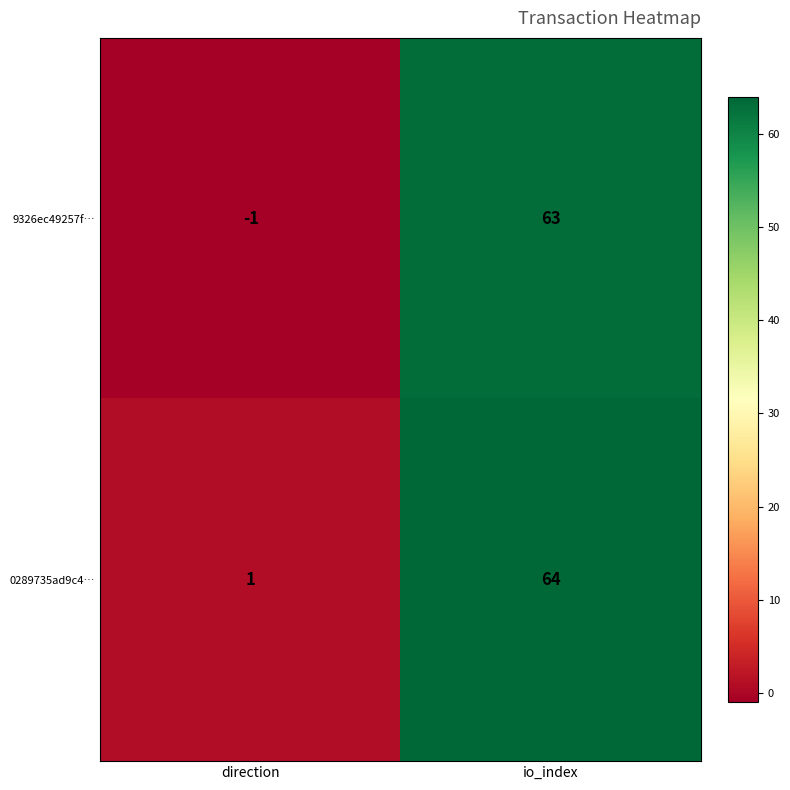

List the series in order of their overall mean, highest first.

0289735ad9c4…, 9326ec49257f…